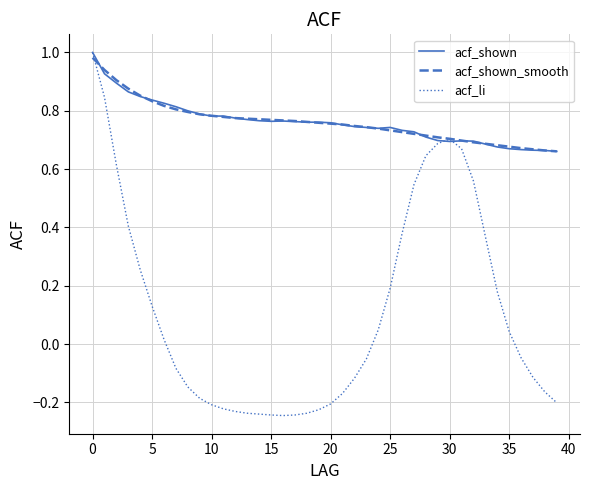

Which series has the widest spread of values?

acf_li